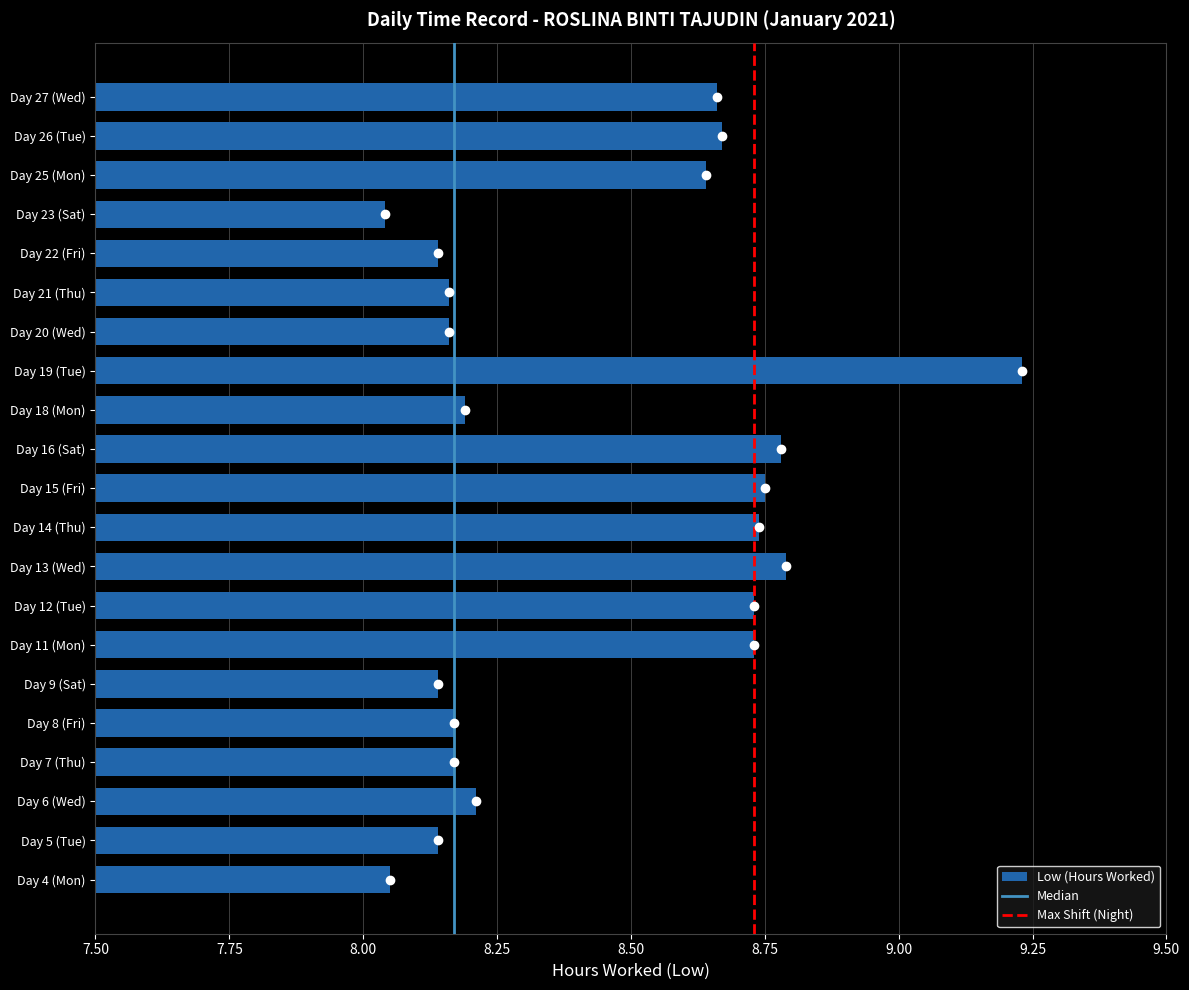

What is the sum of all values?

177.3